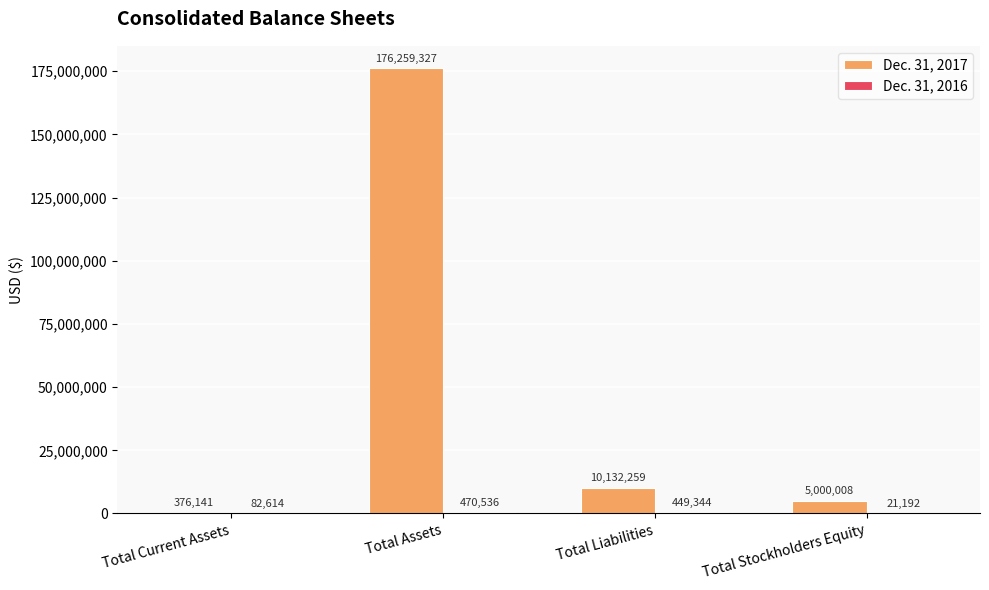

Between Total Liabilities and Total Stockholders Equity, which series saw the biggest shift?

Dec. 31, 2017